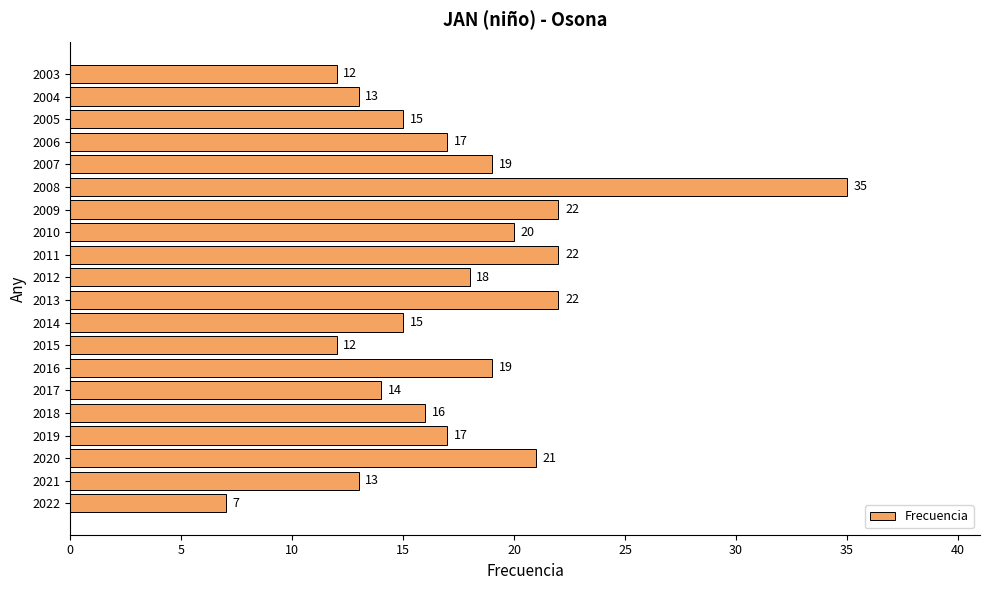

Where is the data nearest to the value 21?

2020